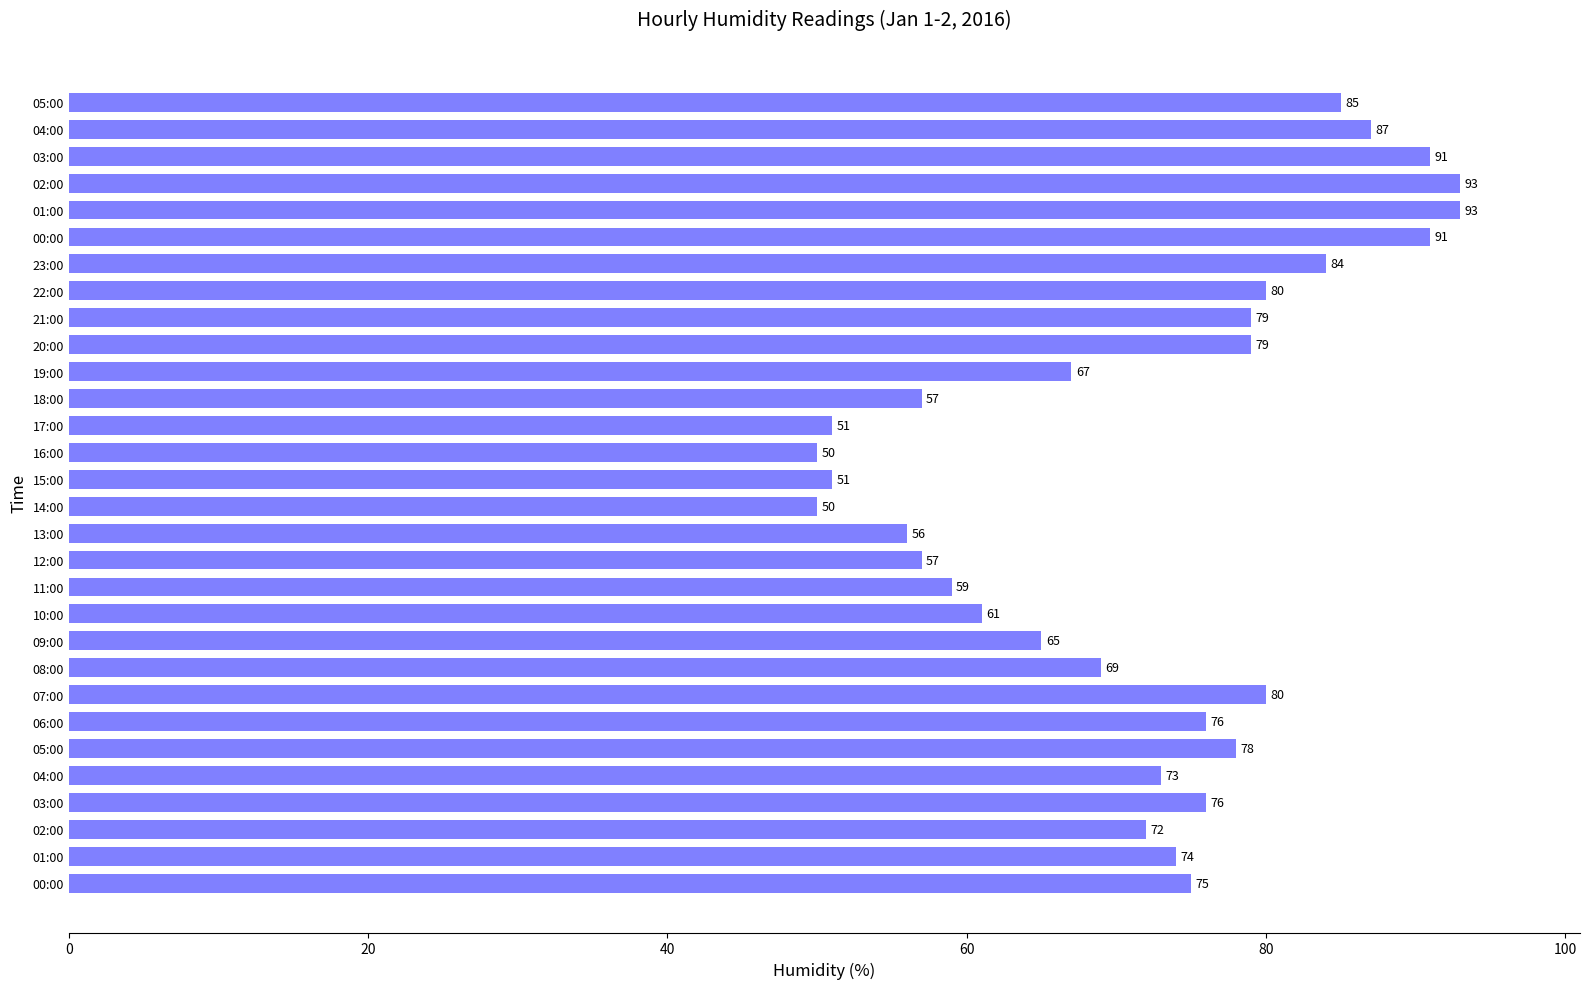

Are the bars grouped side by side (vs. stacked)?

No